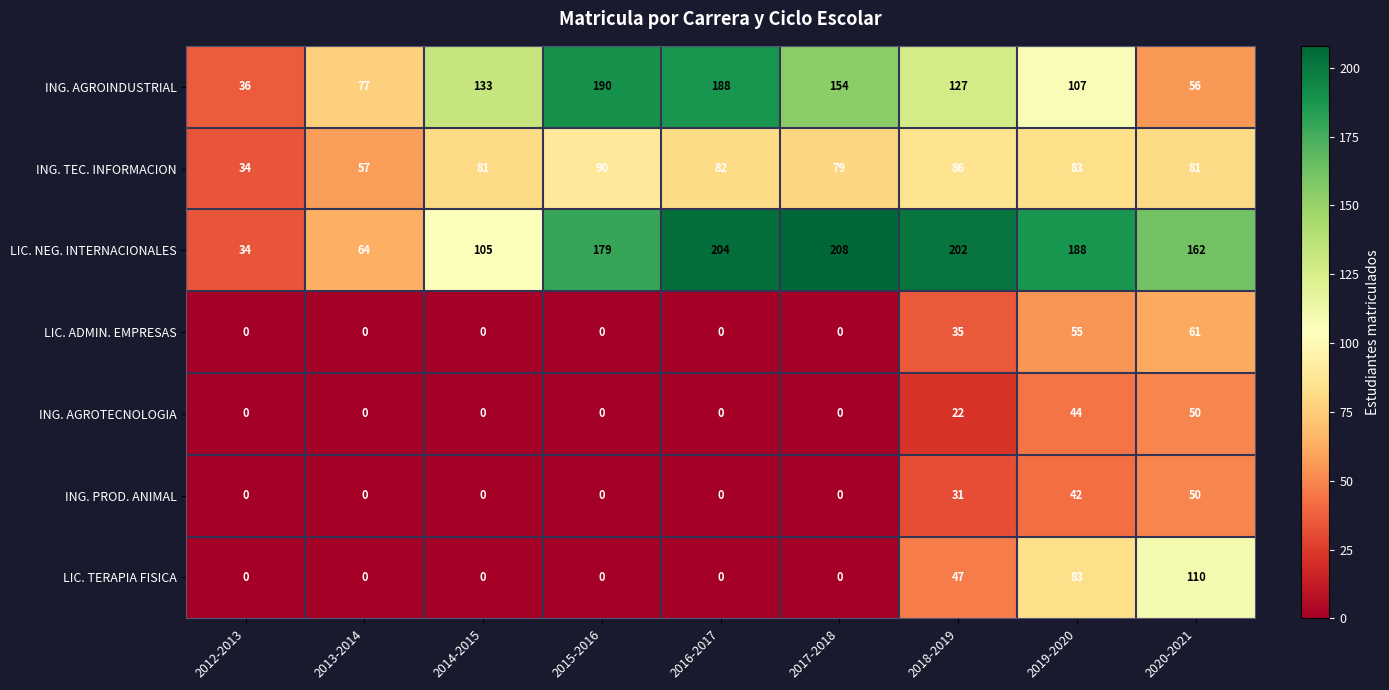

The ING. TEC. INFORMACION series shows 81 at 2014-2015. True or false?

True